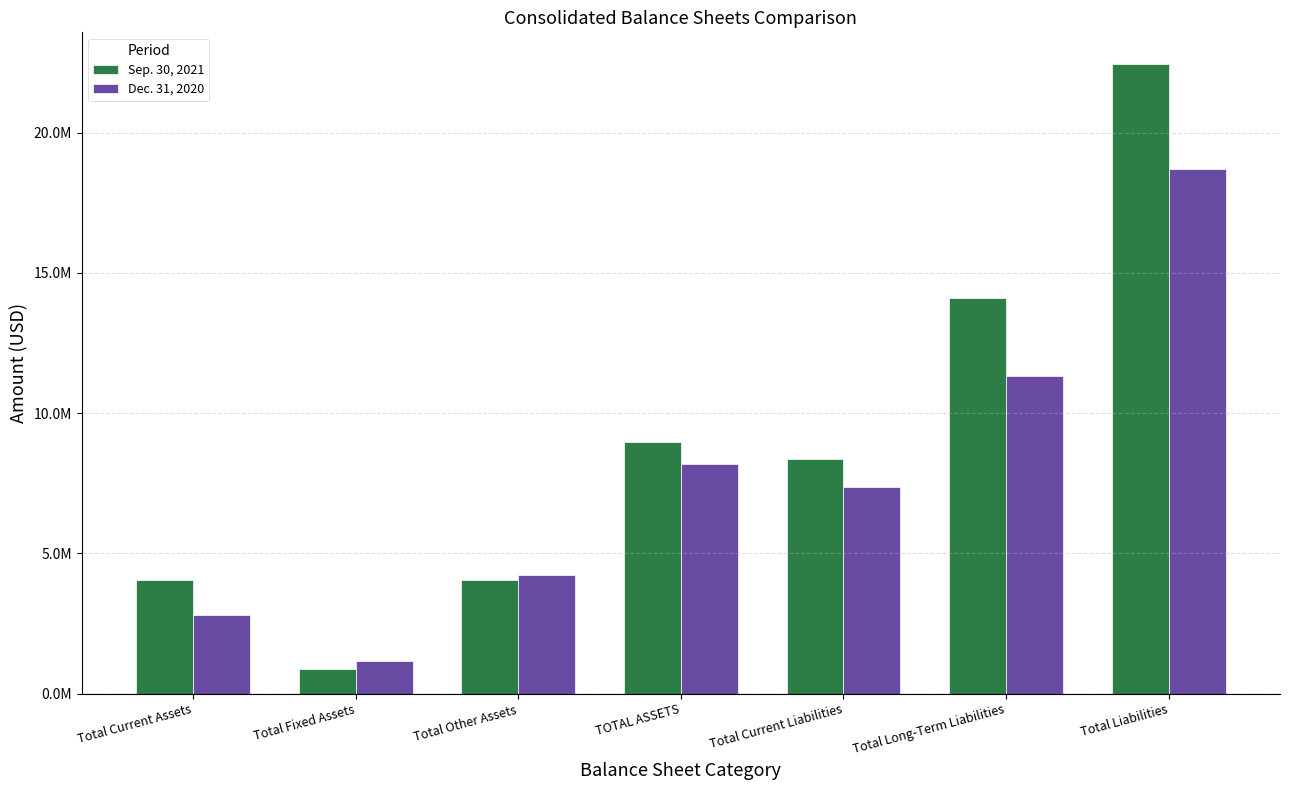

At how many categories does at least one series exceed 21360517?

1